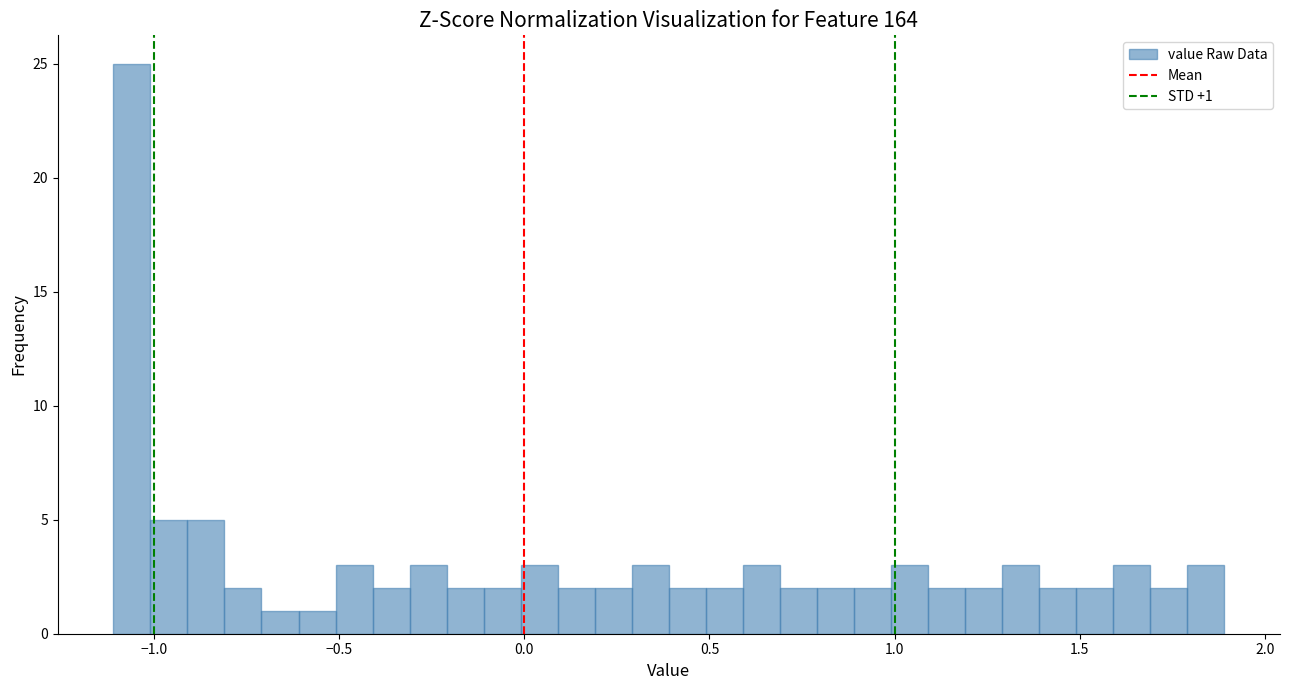

Around what value on the x-axis is the tallest bar? Give the approximate position of its centre, as read against the axis.

-1.05